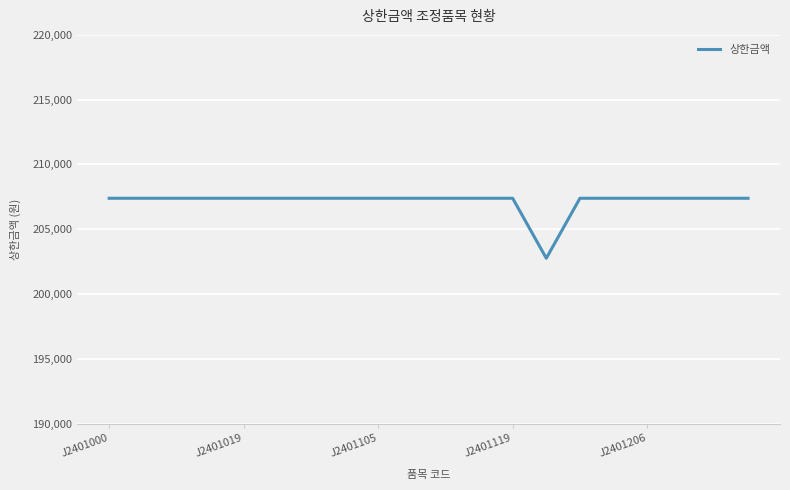

What is the maximum value shown in the chart?

207390